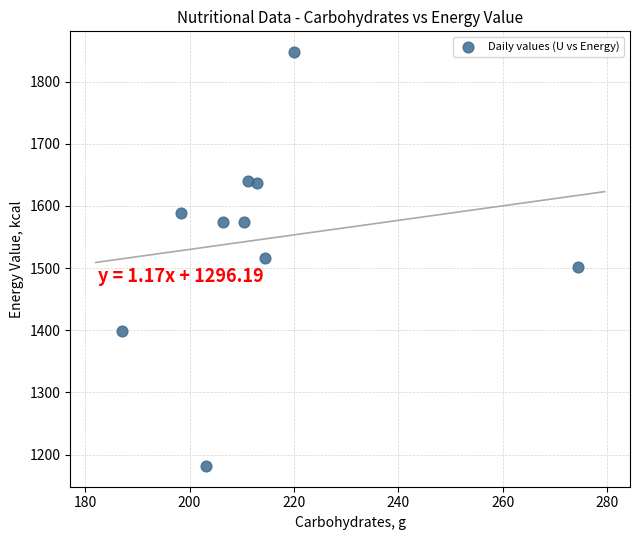

What is the average X value?

213.8